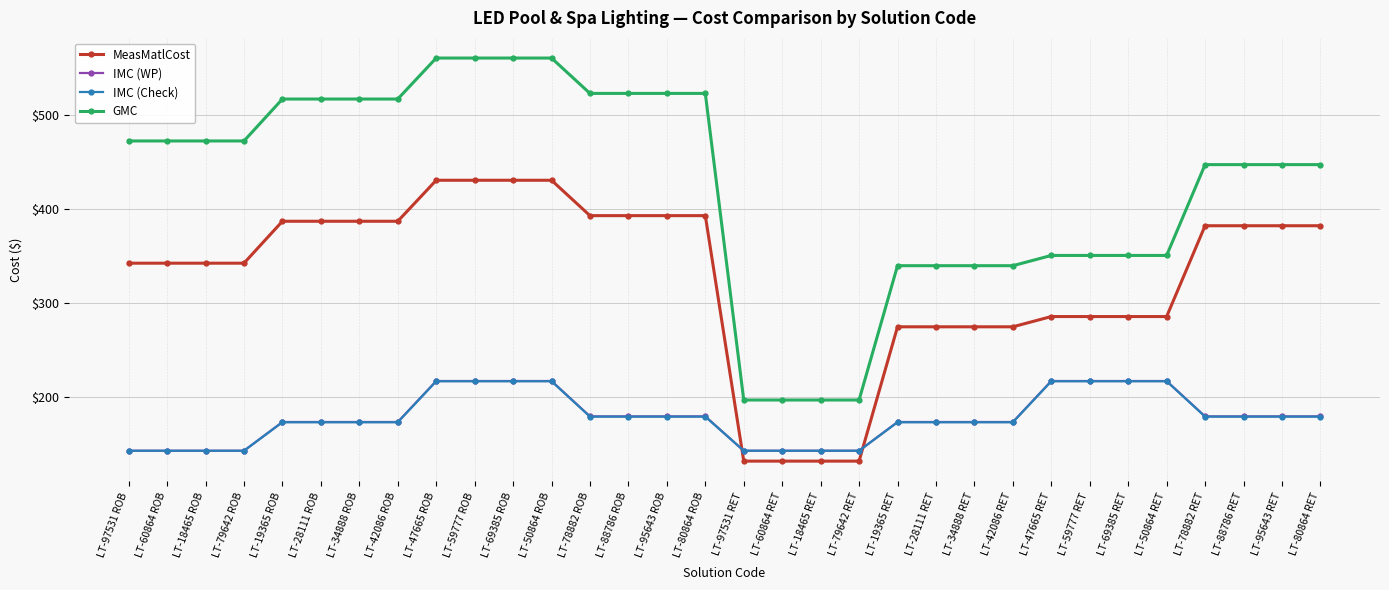

What is the value of the MeasMatlCost point at the 20th from the left?

131.6